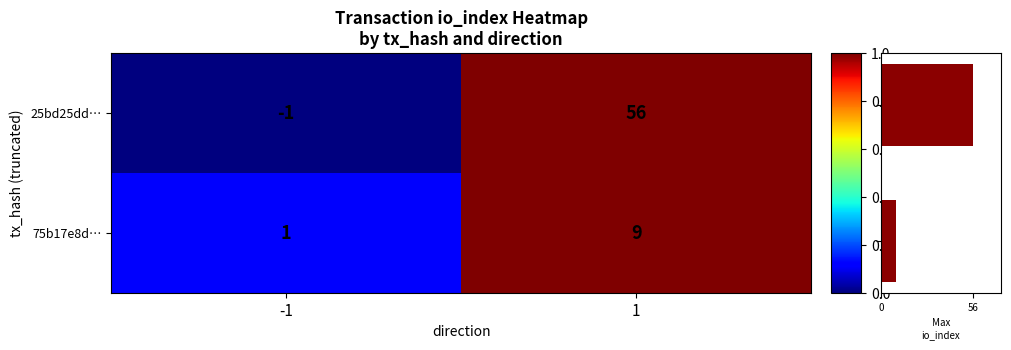

Is it true that Max io_index equals 27.5 at -1?

False